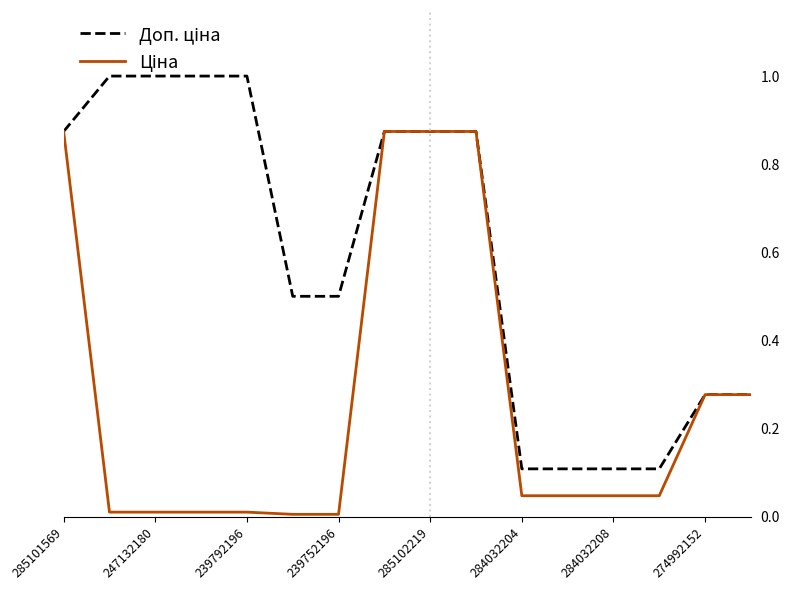

What is the maximum value shown in the chart?

1.0